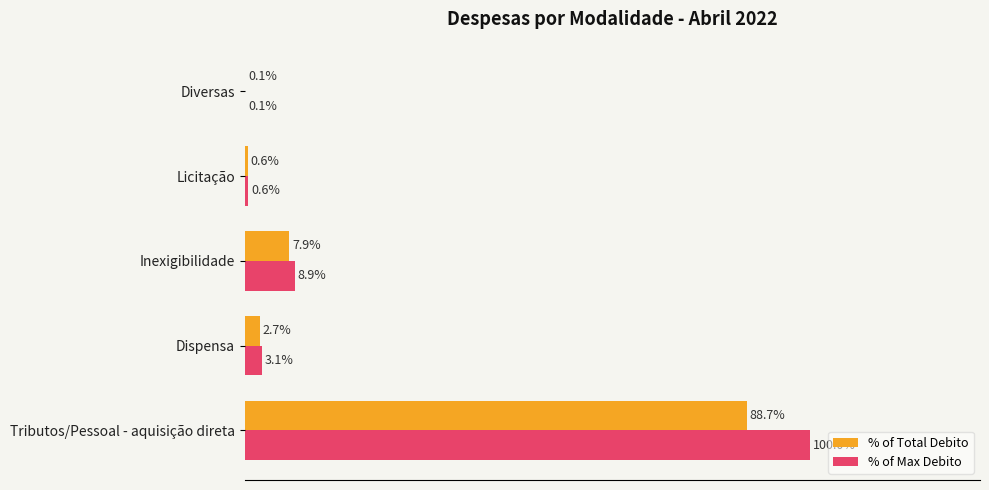

Which series has the largest total across all categories?

% of Max Debito